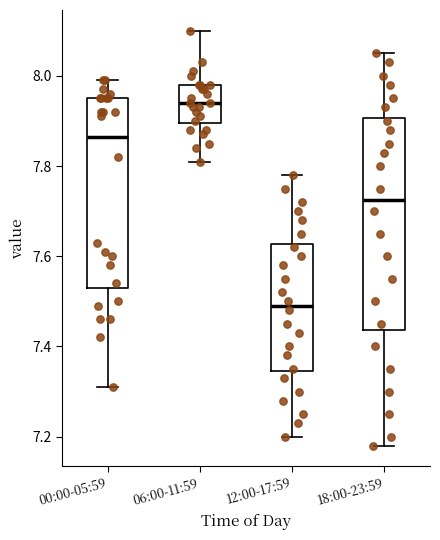

Where does the upper whisker of the box for 00:00-05:59 end on the y-axis? The values are not printed on the chart, so give them approximately, as read against the axis.

8.00